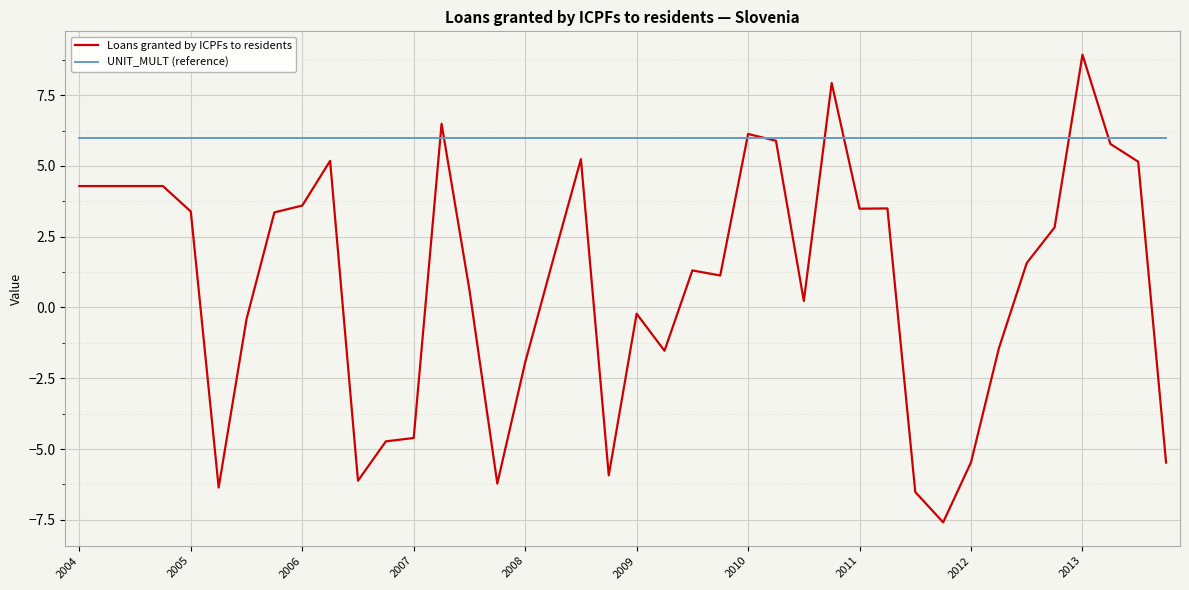

What is the lowest value of the UNIT_MULT (reference) series?

6.0